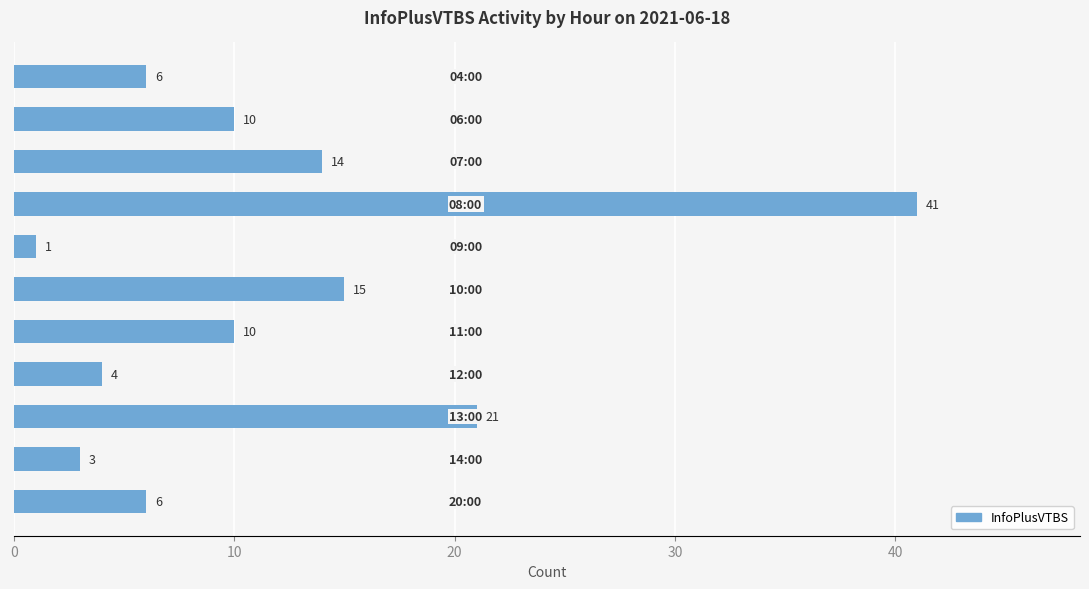

What is the maximum value shown in the chart?

41